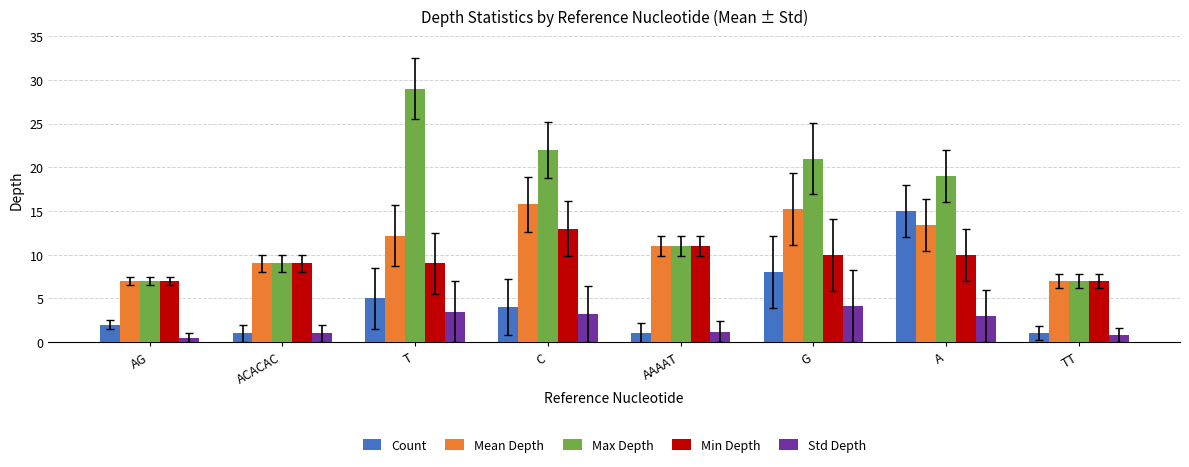

The Std Depth series shows 0.7 at C. True or false?

False